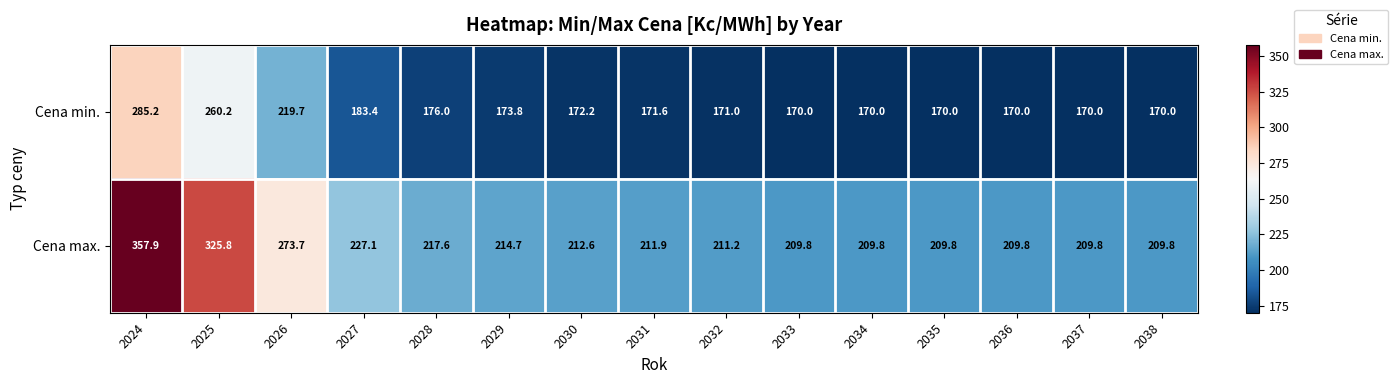

Which series changed the most between 2025 and 2028?

Cena max.